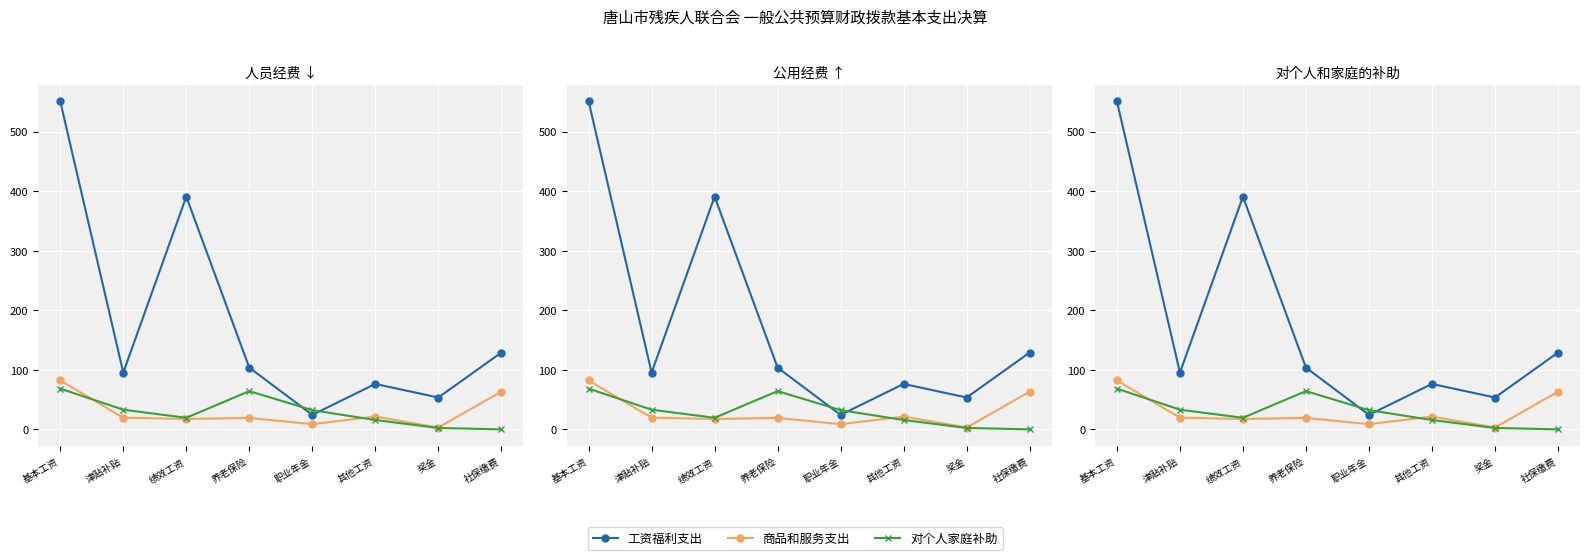

Is it true that 商品和服务支出 equals 11.8 at 津贴补贴?

False